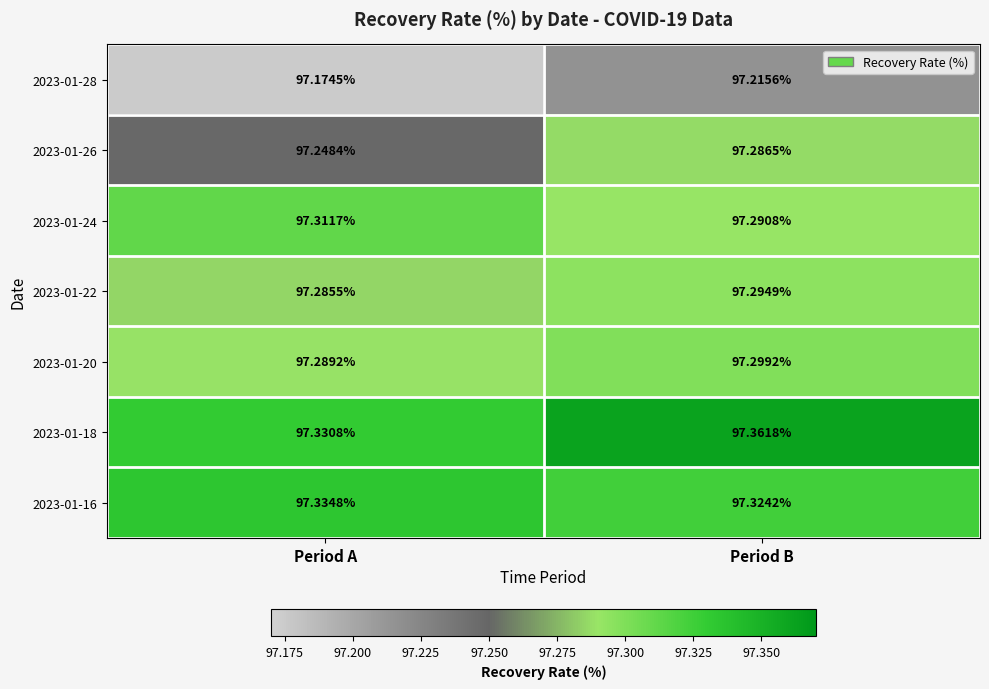

Where is 2023-01-20 nearest to the value 97?

Period A